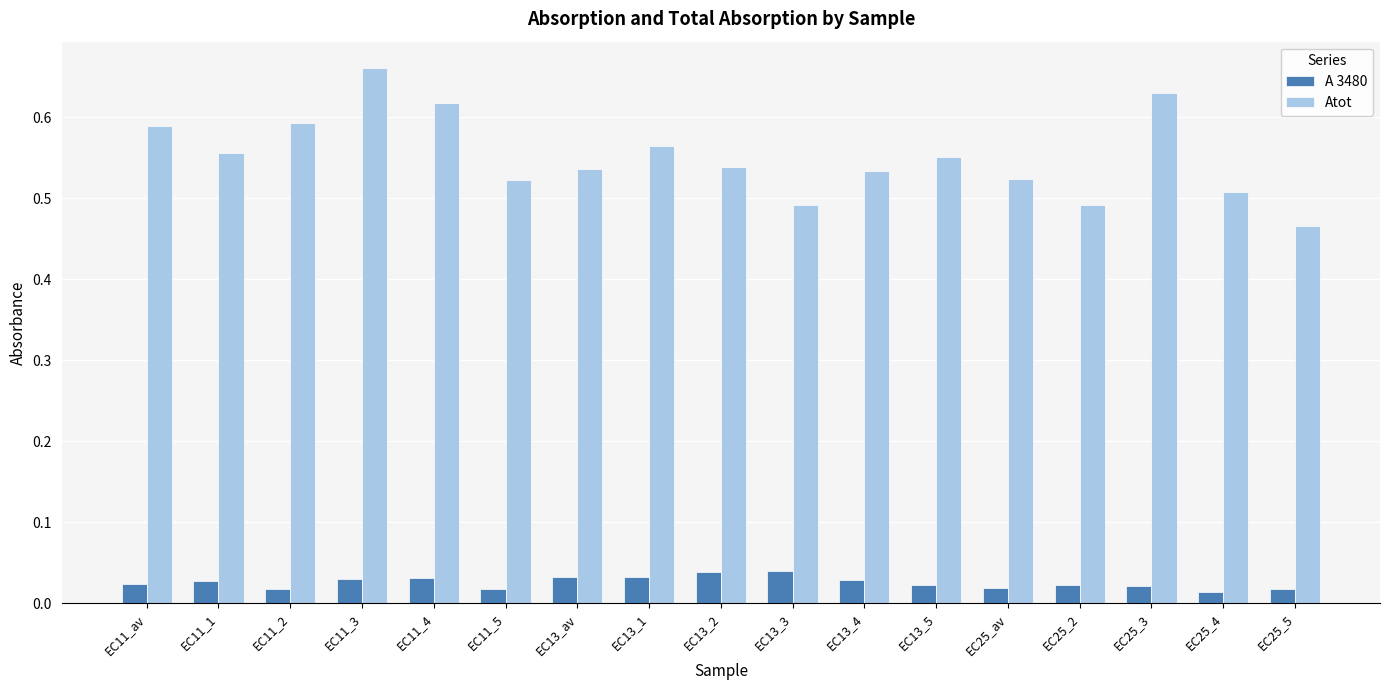

Is it true that A 3480 equals 0.1 at EC11_4?

False